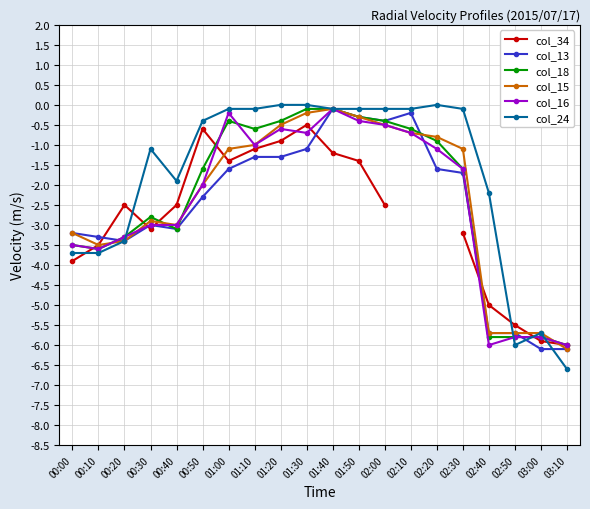

How many intersections are there between col_15 and col_13?

1